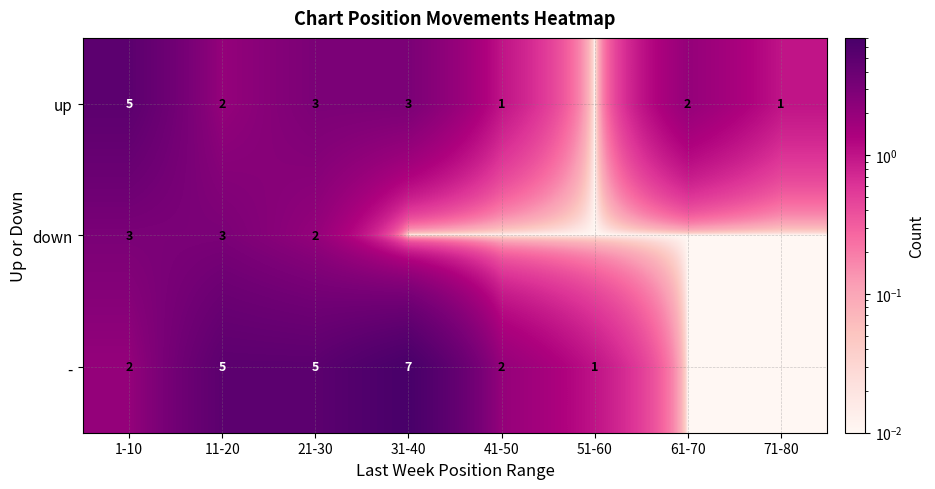

The value of up at 11-20 is 0.5. True or false?

False